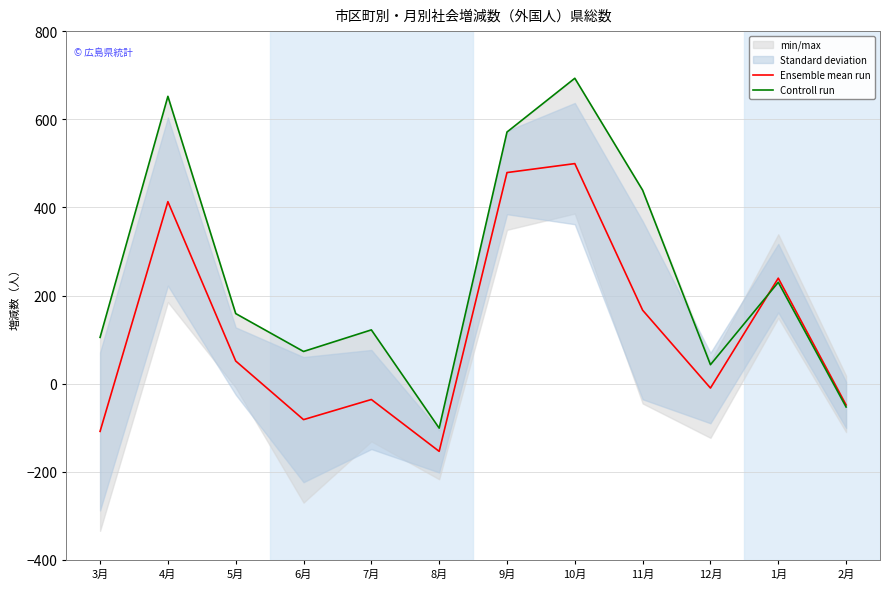

How many lines are shown in the chart?

2